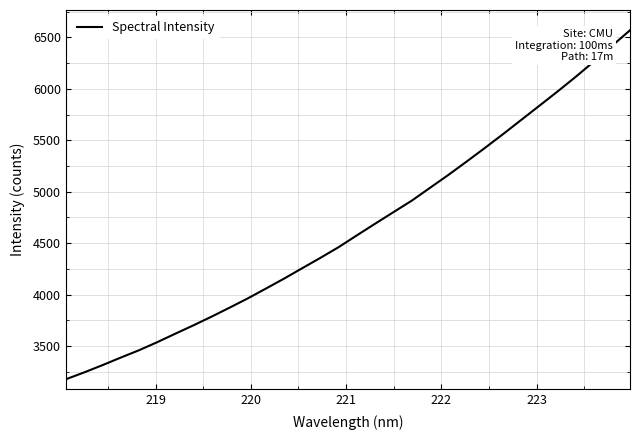

Reading right to left, extract all data points from this chart.

6568.7	6416.2	6263.1	6114.6	5972.0	5833.4	5695.3	5557.6	5422.8	5291.4	5162.0	5037.9	4913.5	4802.5	4691.2	4578.4	4463.8	4359.8	4259.0	4157.6	4060.6	3964.7	3874.5	3786.3	3701.4	3619.9	3536.7	3458.5	3387.4	3314.1	3244.0	3177.5